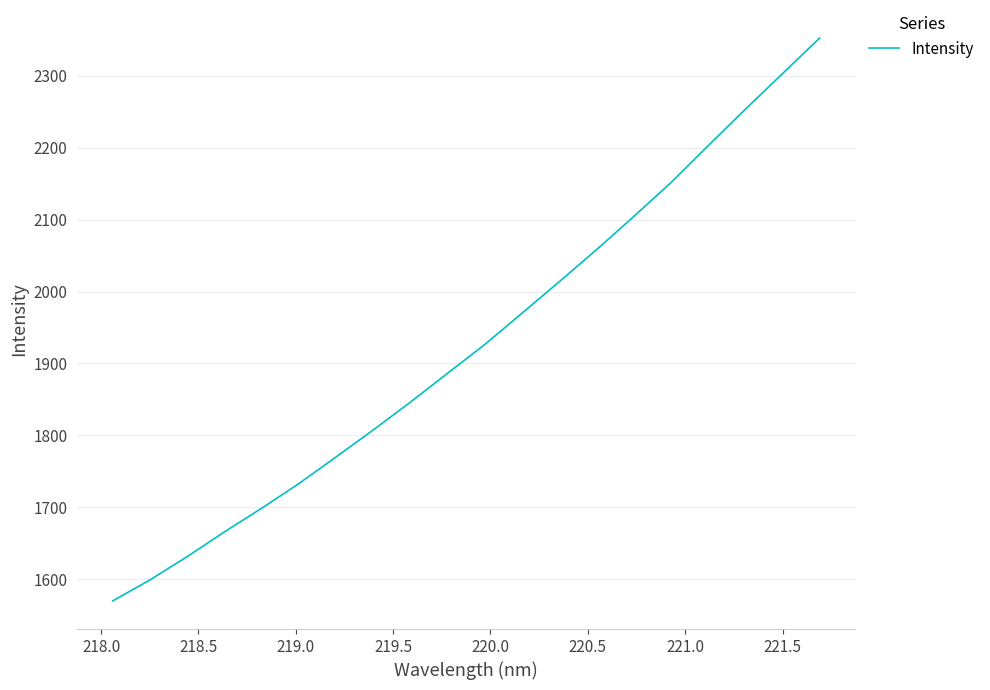

What is the difference between the maximum and minimum values?

782.2